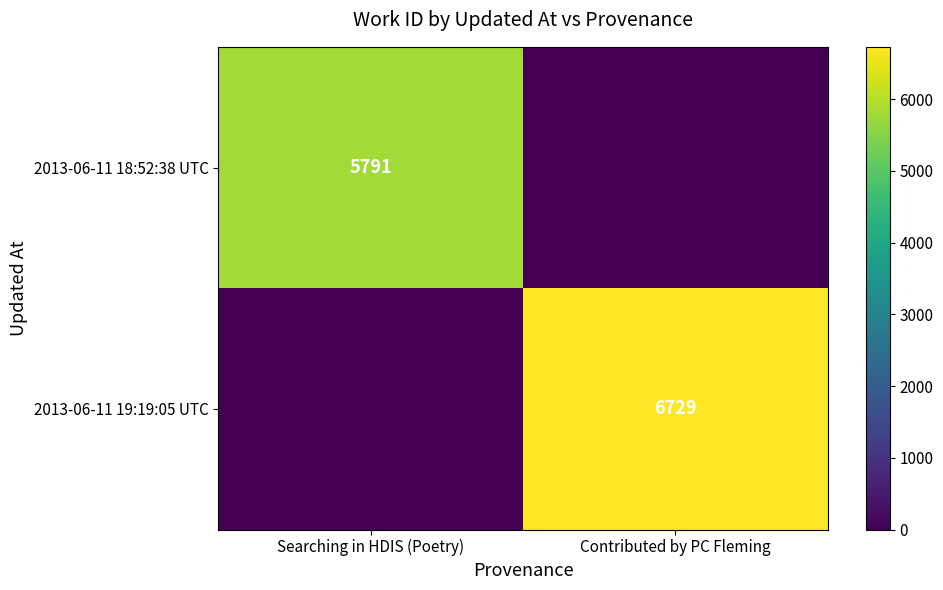

At which category is the sum across all series the highest?

Contributed by PC Fleming